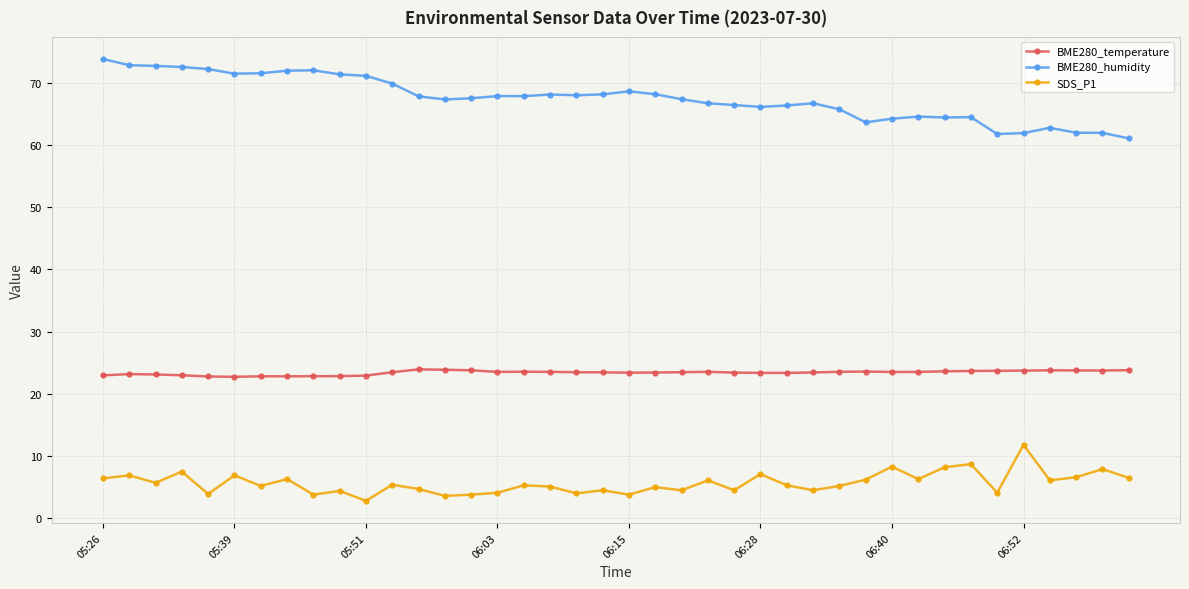

What is the maximum value shown in the chart?

73.8